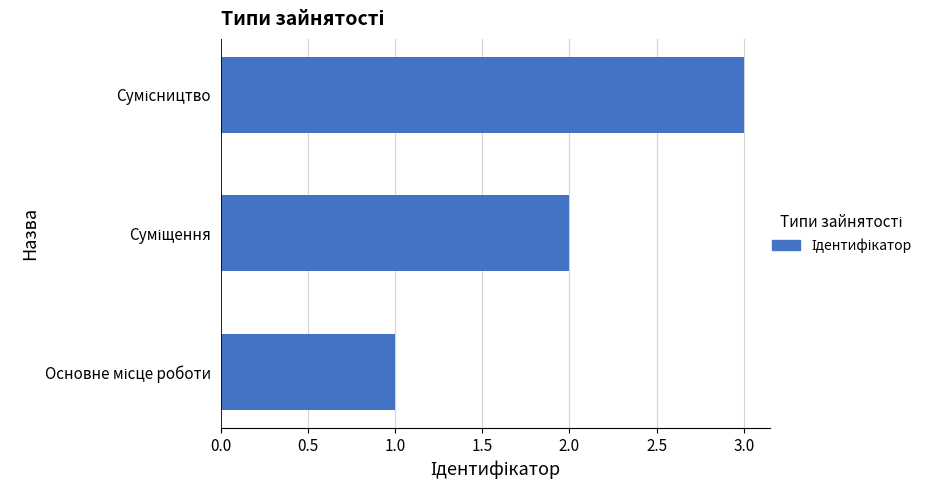

What is the sum of all values?

6